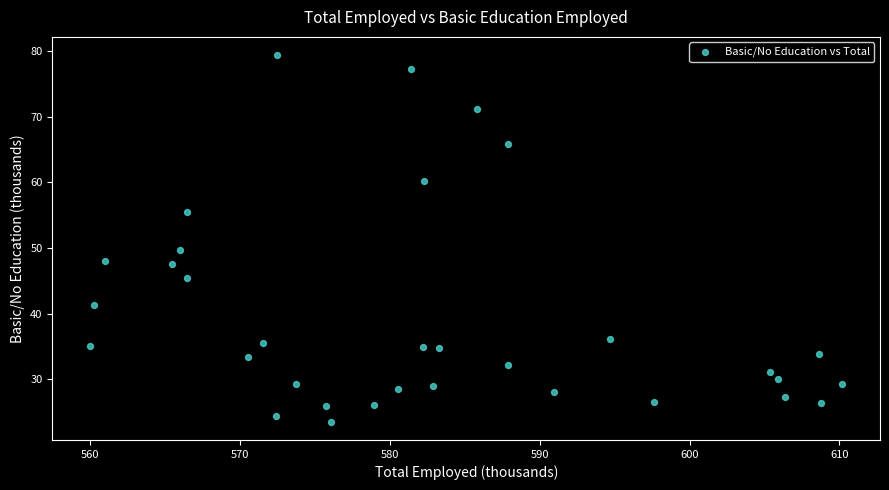

What is the range of Y values (max minus min)?

55.8